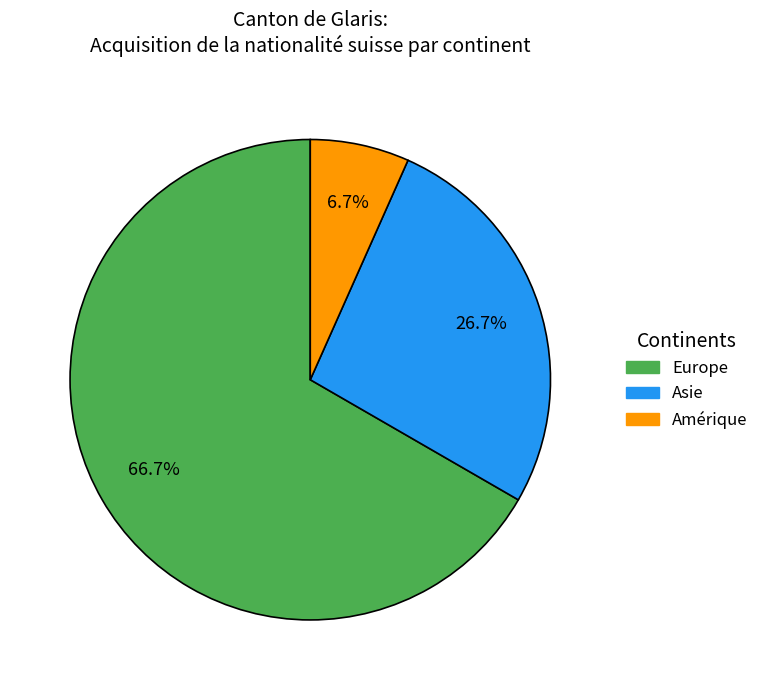

Rank the categories by value from highest to lowest.

Europe, Asie, Amérique